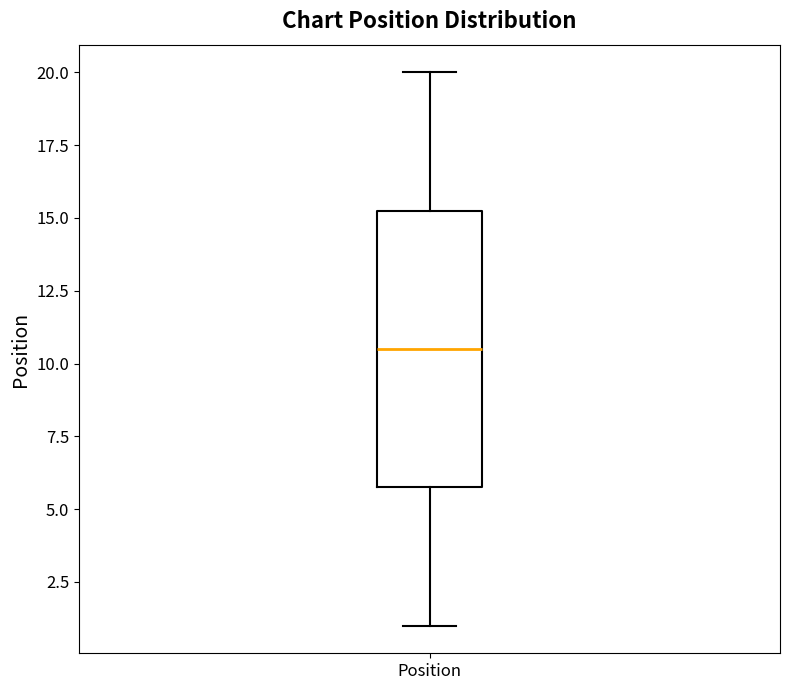

Where is the lower edge of the box for Position on the y-axis? The values are not printed on the chart, so give them approximately, as read against the axis.

6.0